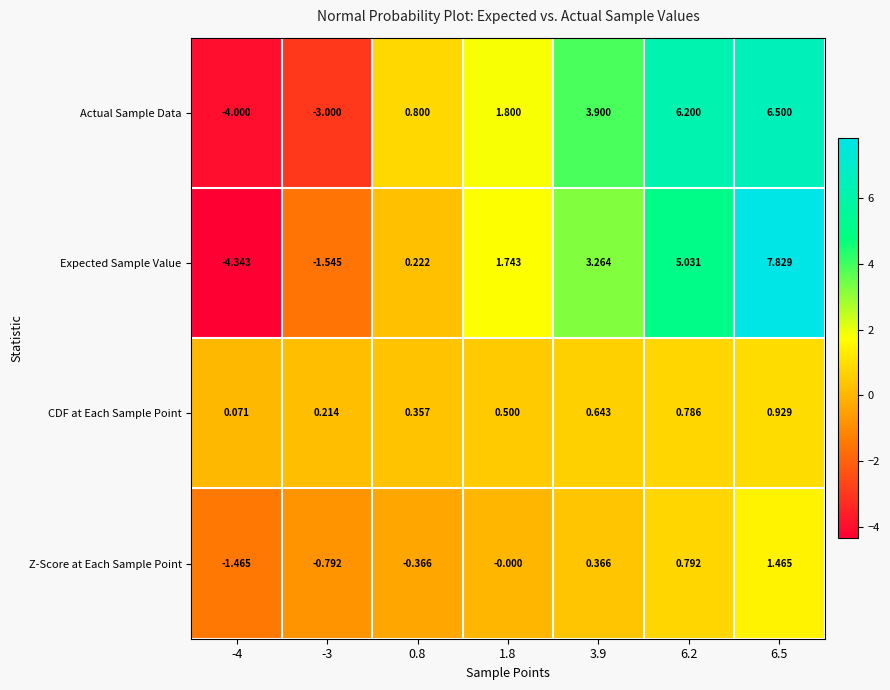

What is the spread (max minus min) of values at 1.8?

1.8